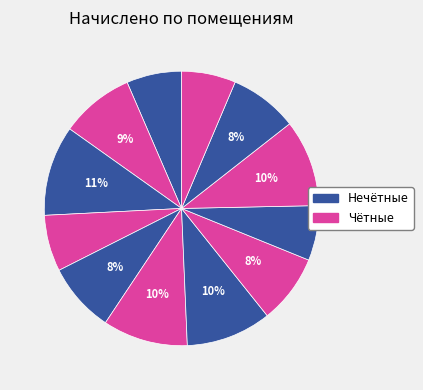

Is there any slice that represents more than half of the pie?

No